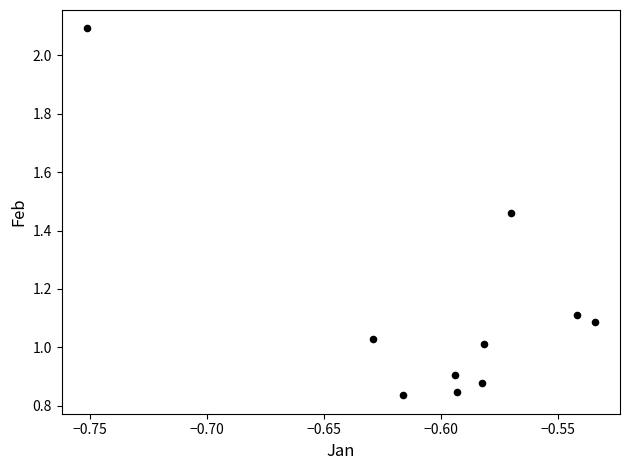

What is the average Y value?

1.1